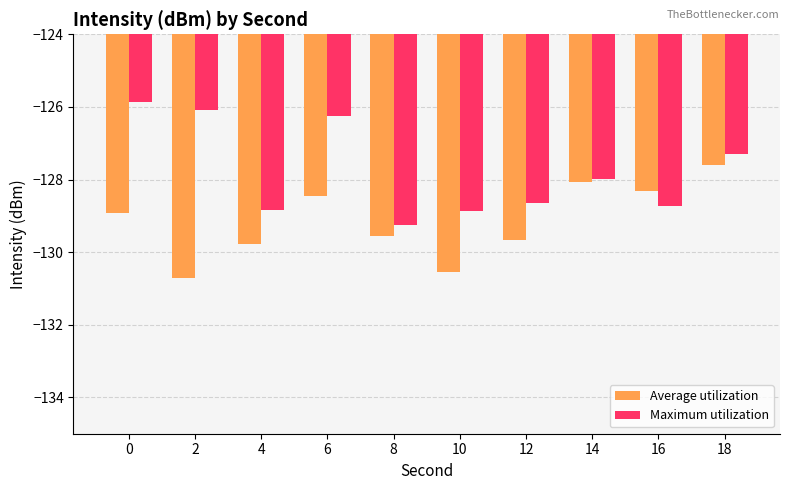

What is the average value of the Maximum utilization series?

-127.8